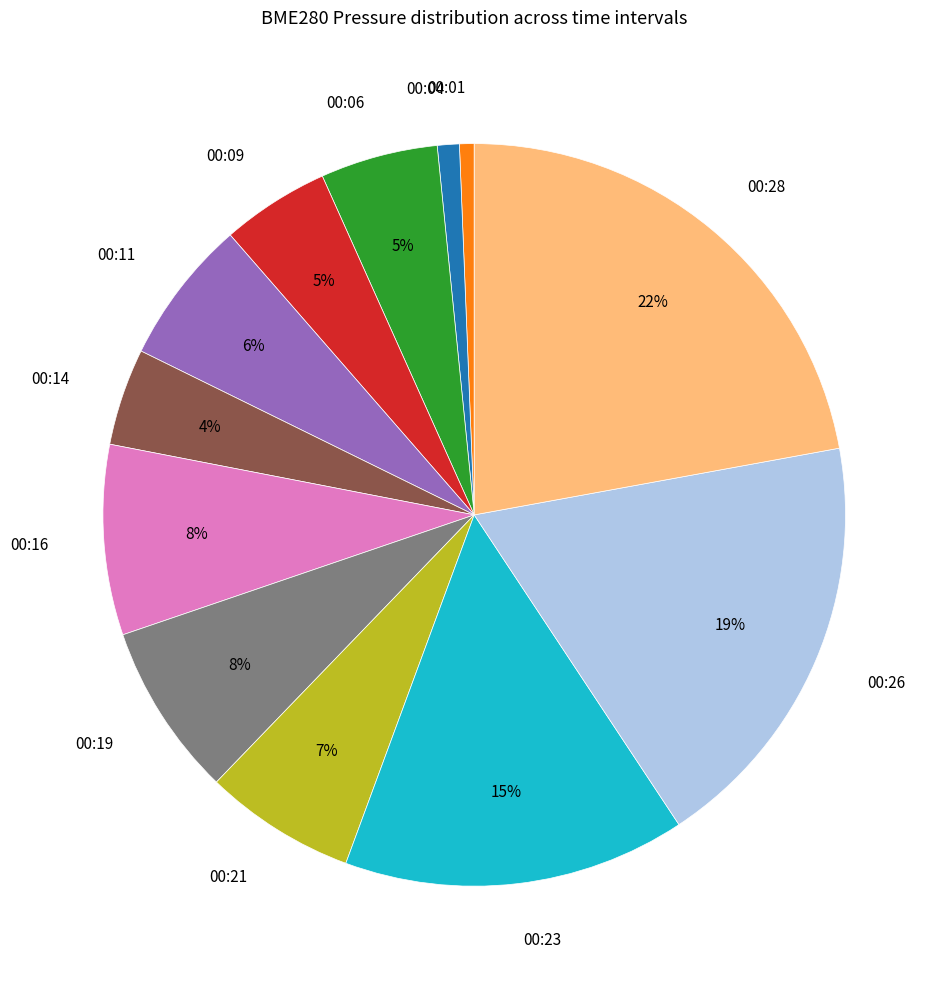

Count the number of slices in the pie.

12